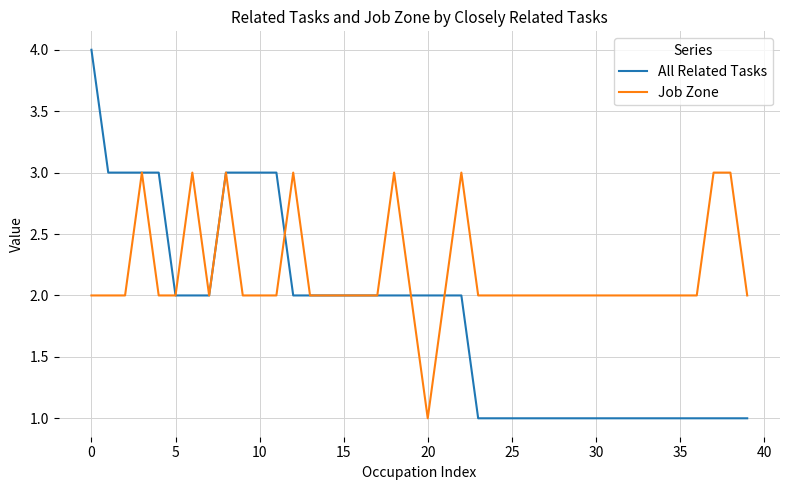

Which series has the largest total across all categories?

Job Zone